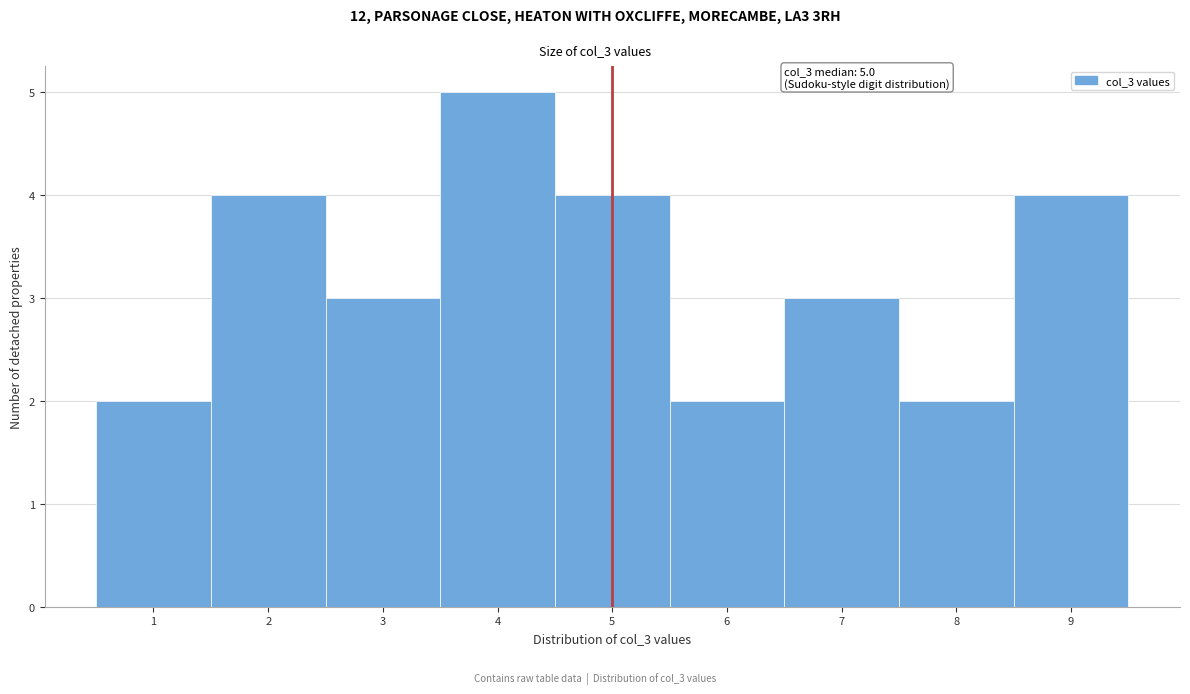

Over which range of the x-axis is the bar tallest?

3.5 to 4.5